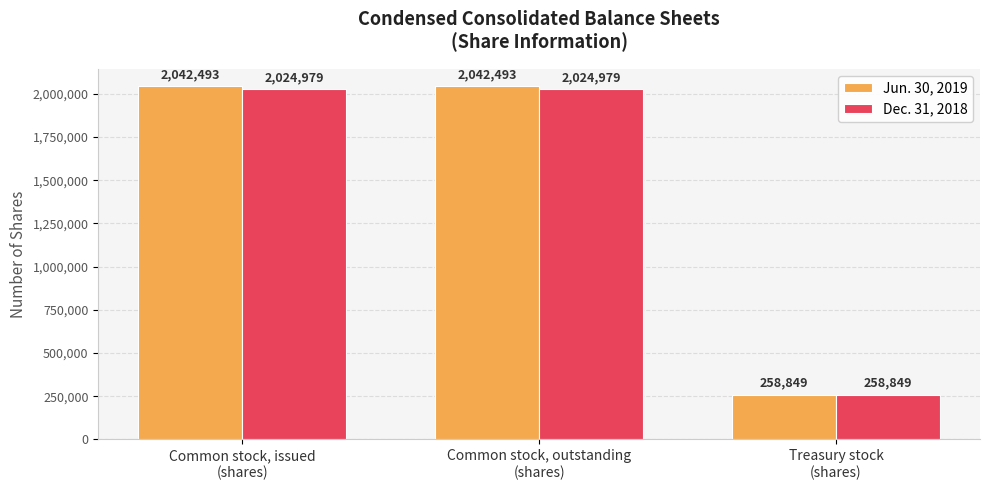

List the series in order of their peak value, lowest first.

Dec. 31, 2018, Jun. 30, 2019